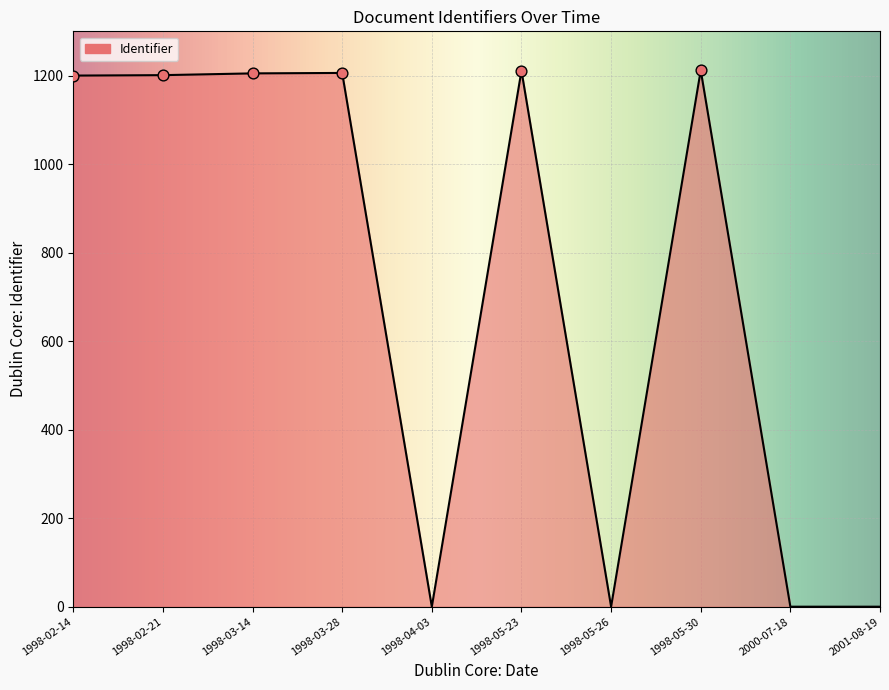

Approximately how many times larger is the value at 1998-03-28 compared to 1998-03-14?

1.0